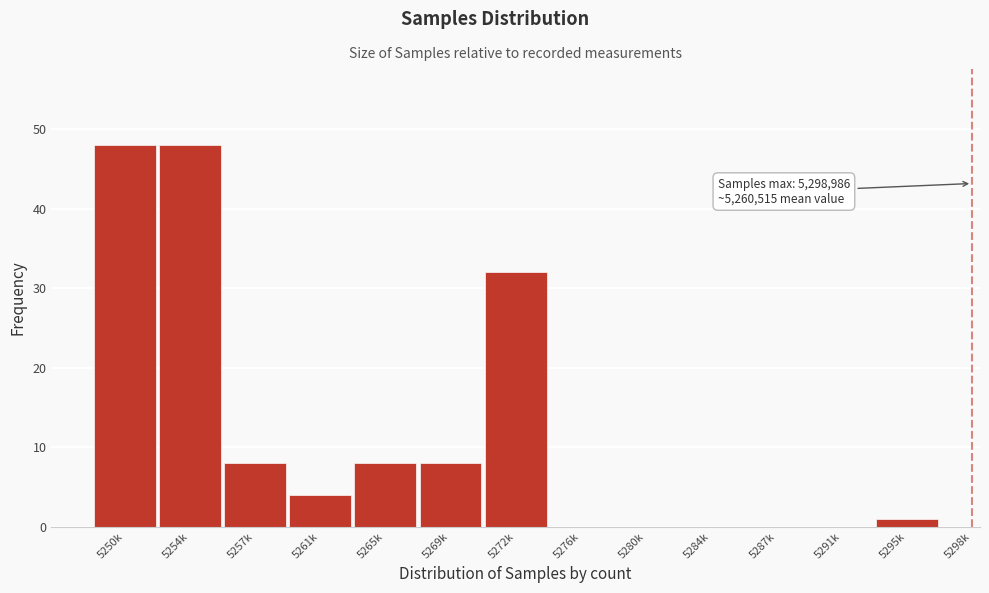

Reading left to right, list all the values displayed in this chart.

5250k=48	5254k=48	5257k=8	5261k=4	5265k=8	5269k=8	5272k=32	5276k=0	5280k=0	5284k=0	5287k=0	5291k=0	5295k=1